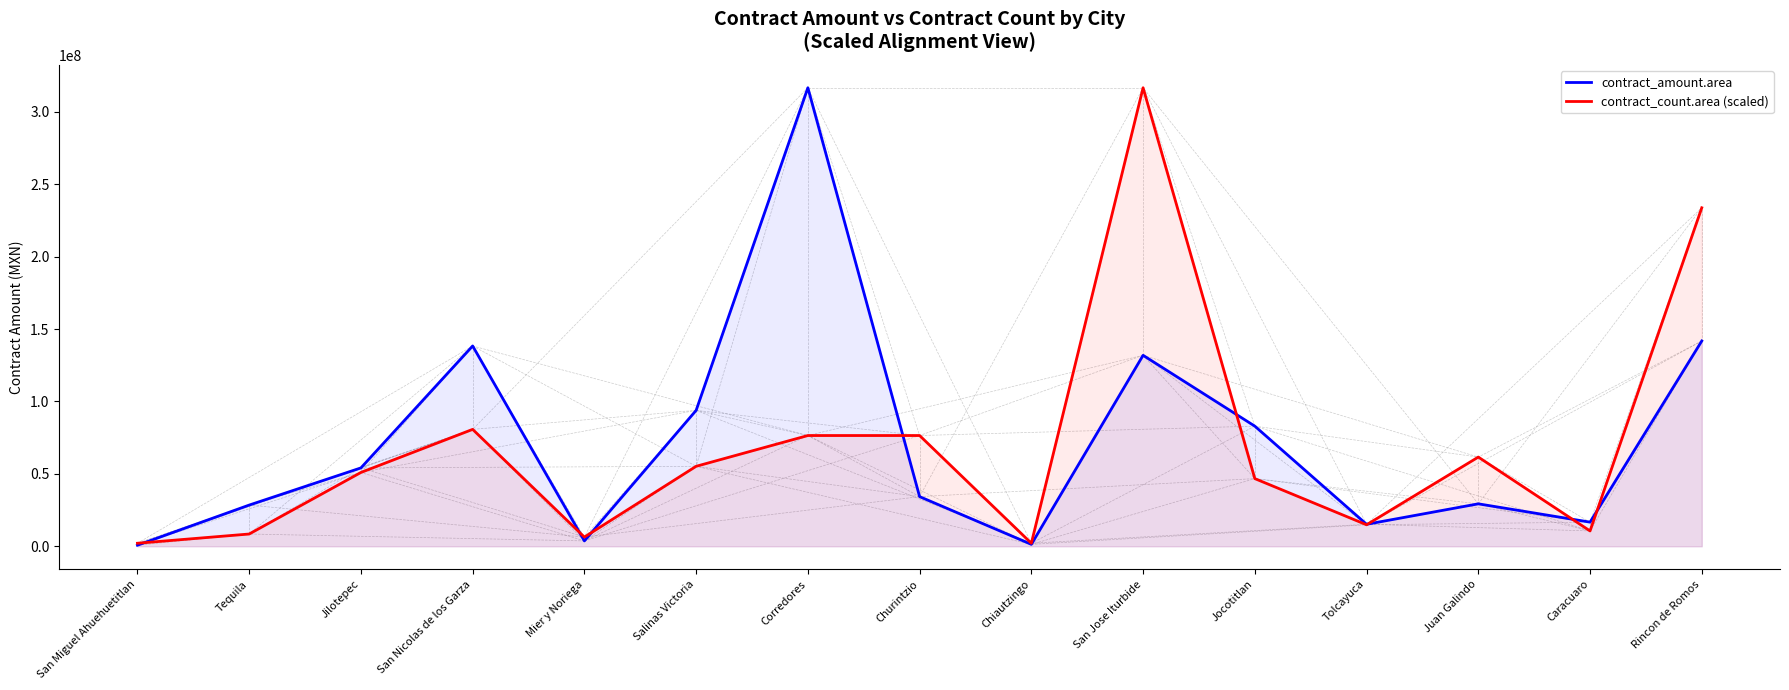

Where is the first local minimum for contract_amount.area?

Mier y Noriega